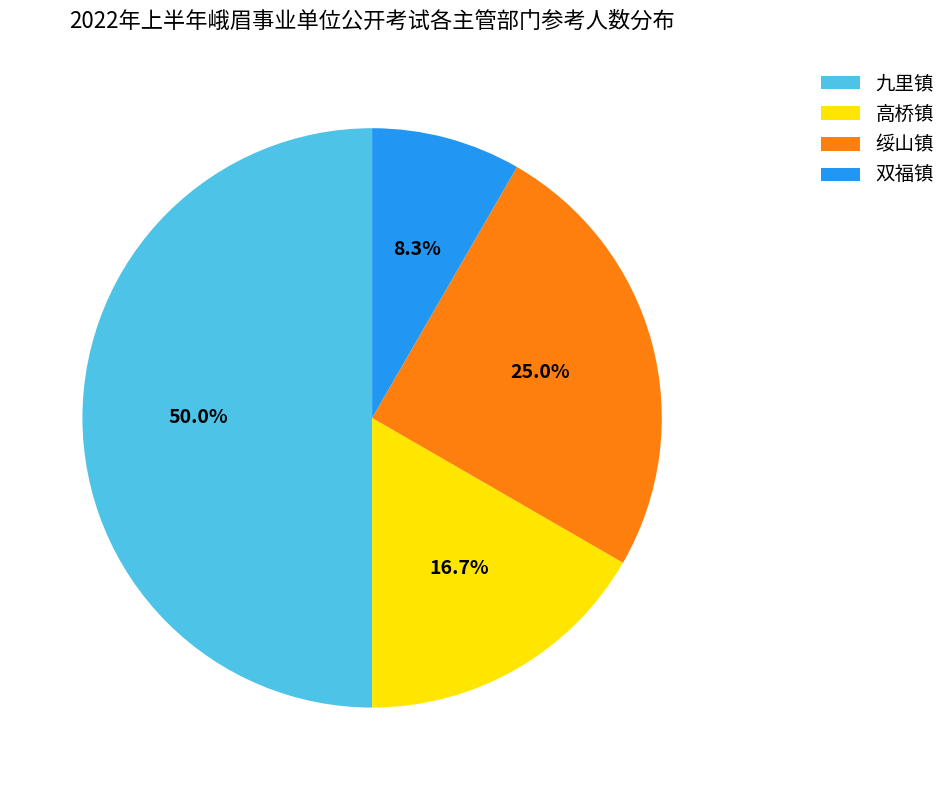

What percentage do 绥山镇 and 高桥镇 together represent?

41.7%